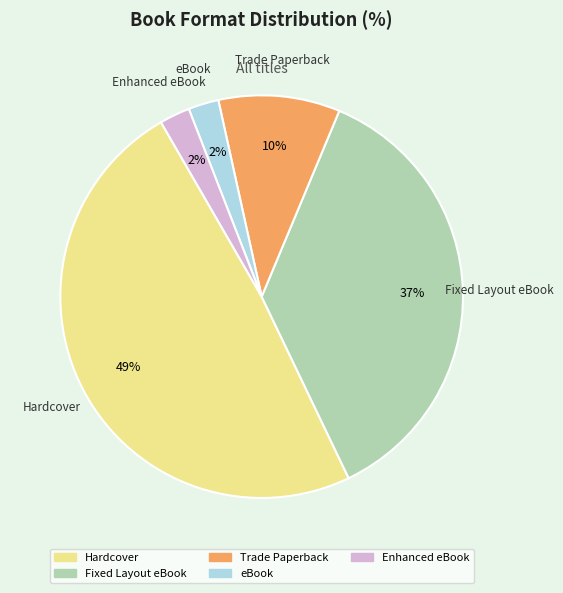

Which has a higher value, Trade Paperback or Fixed Layout eBook?

Fixed Layout eBook